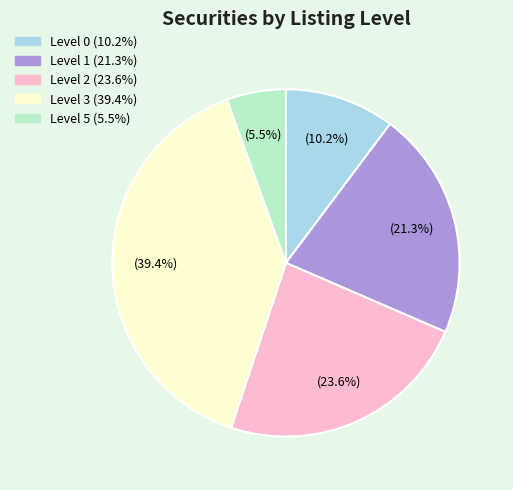

Is there any slice that represents more than half of the pie?

No